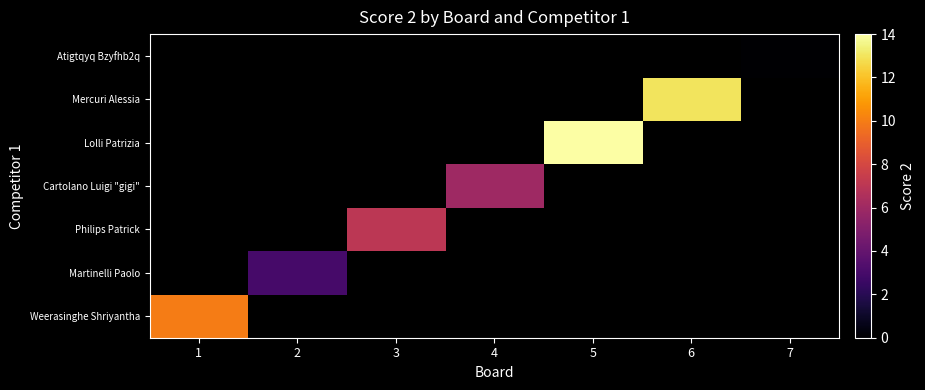

What is the greatest value displayed?

14.0